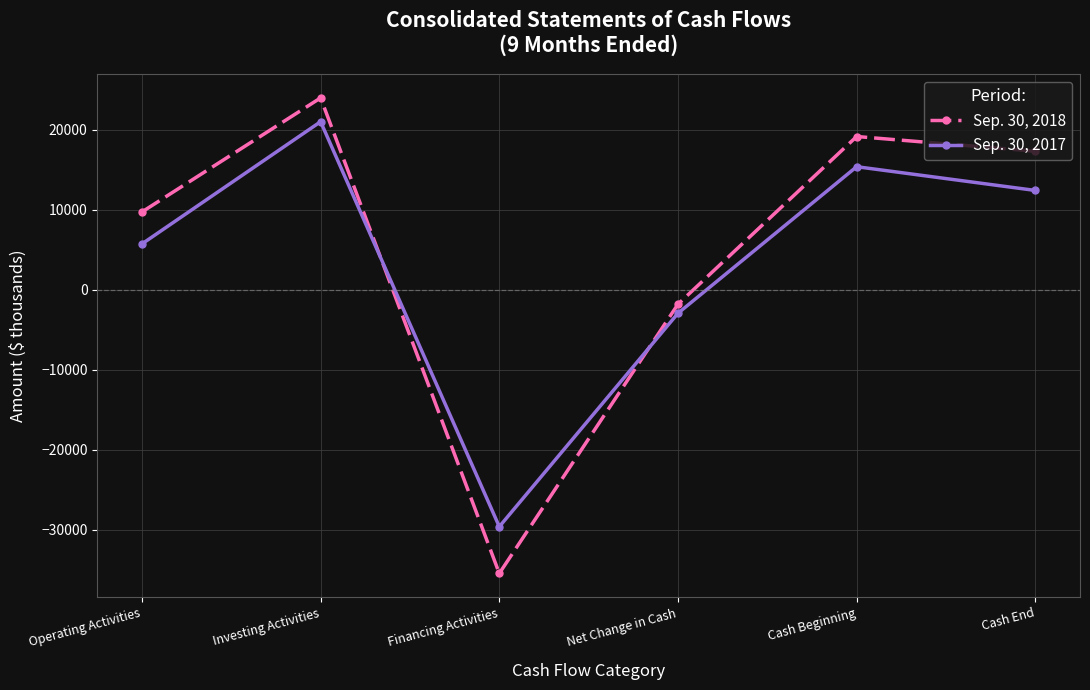

Rank the series at Net Change in Cash from lowest to highest value.

Sep. 30, 2017, Sep. 30, 2018